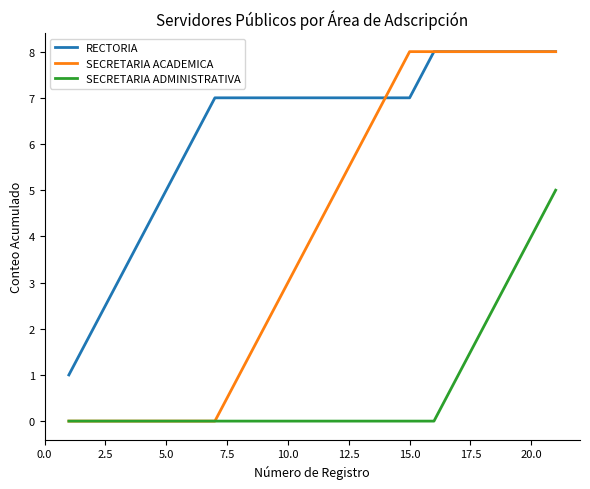

What is the difference between the maximum and minimum values in the SECRETARIA ADMINISTRATIVA series?

5